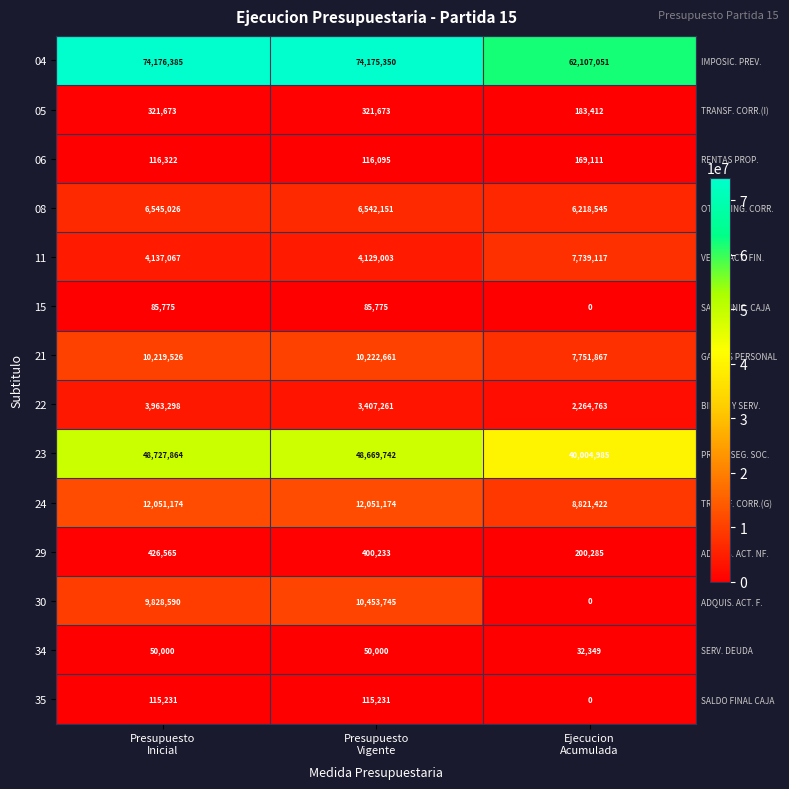

What is the difference between the second highest and minimum values in the 04 series?

12068299